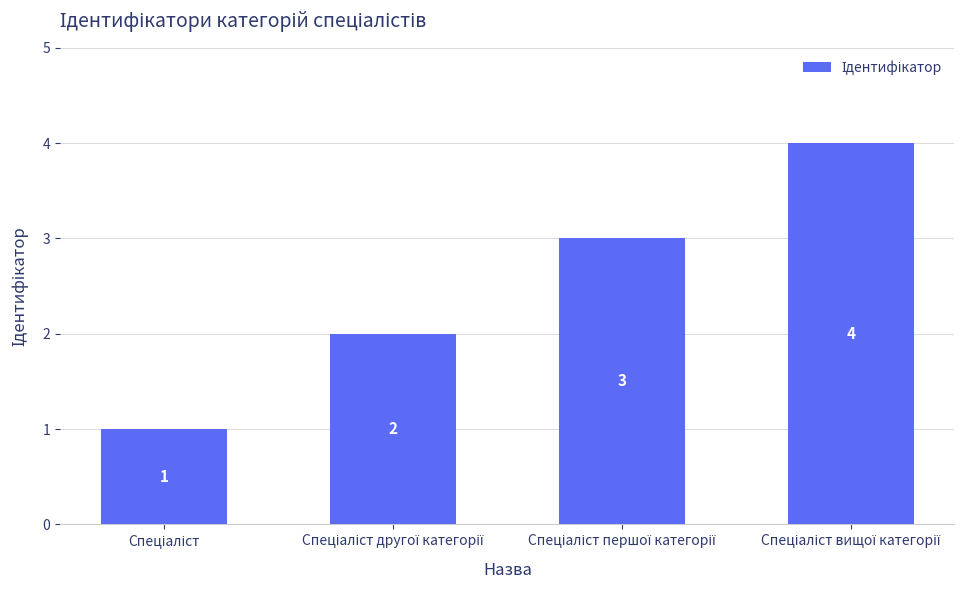

What is the maximum value shown in the chart?

4